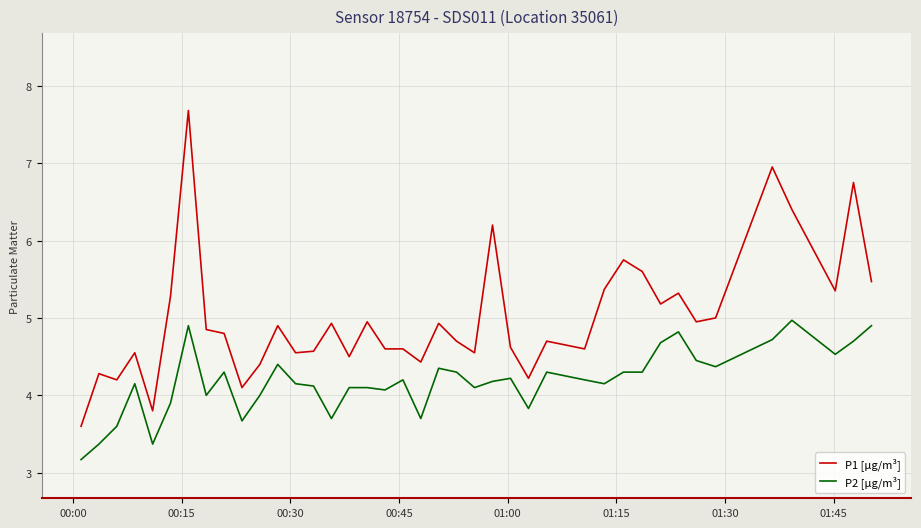

Which series has the largest total across all categories?

P1 [µg/m³]